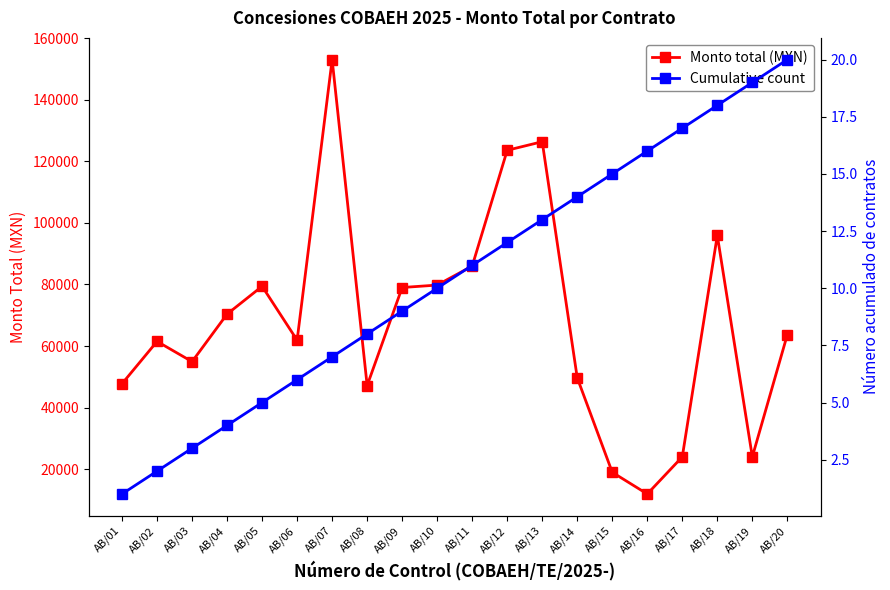

What is the difference between the maximum and second lowest values in the Monto total (MXN) series?

134046.4